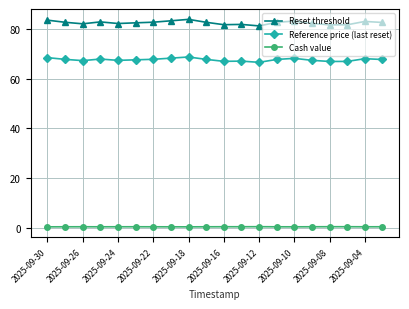

Which series has the widest spread of values?

Reset threshold